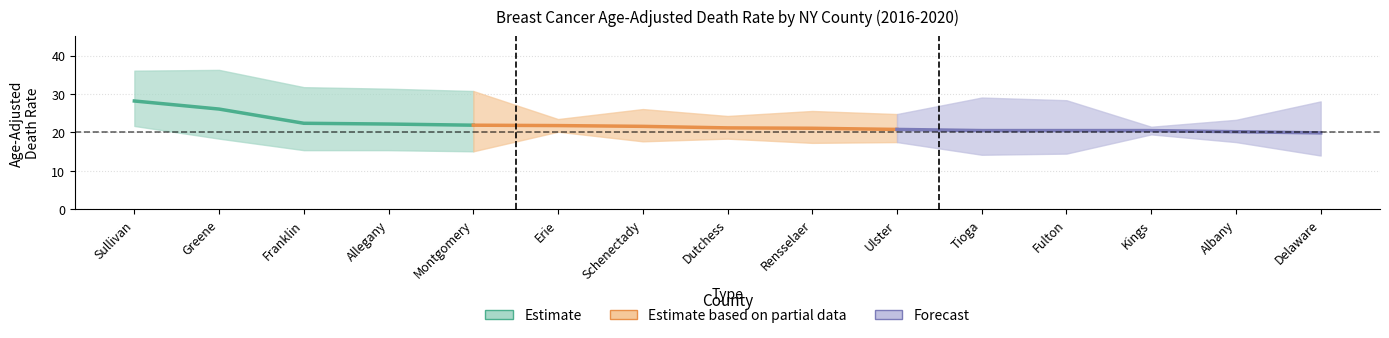

What is the smallest value displayed?

14.0